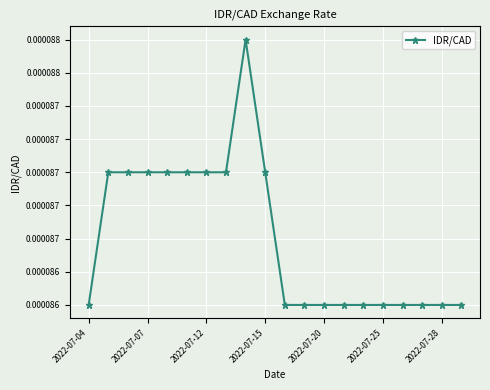

Is this an area chart (filled region under the line)?

No